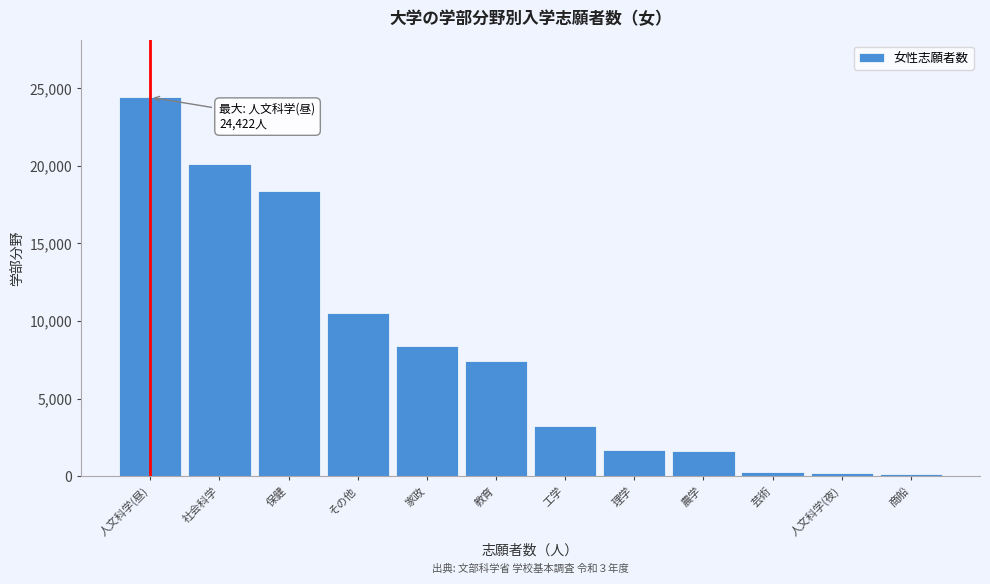

What is the change in value from 人文科学(昼) to 家政?

-16013